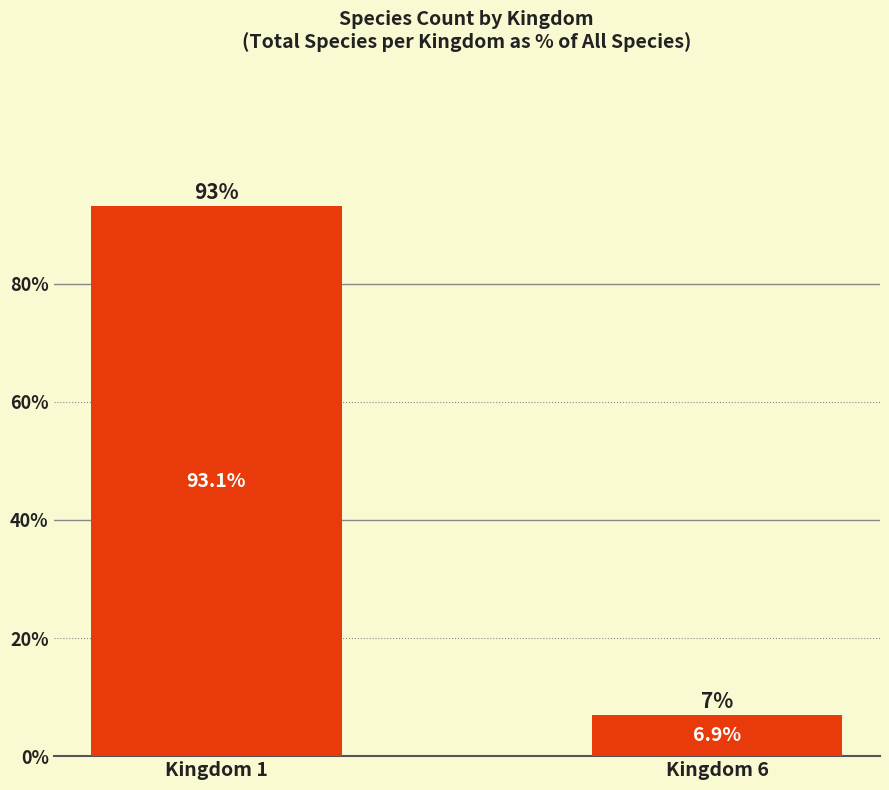

What is the smallest value displayed?

6.9